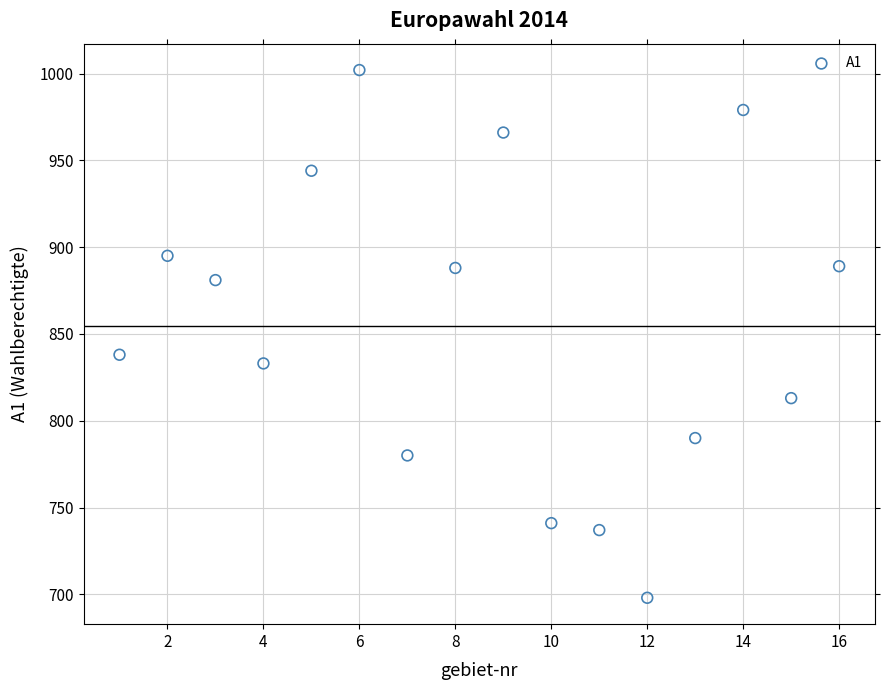

What Y value in the scatter plot is closest to 850?

838